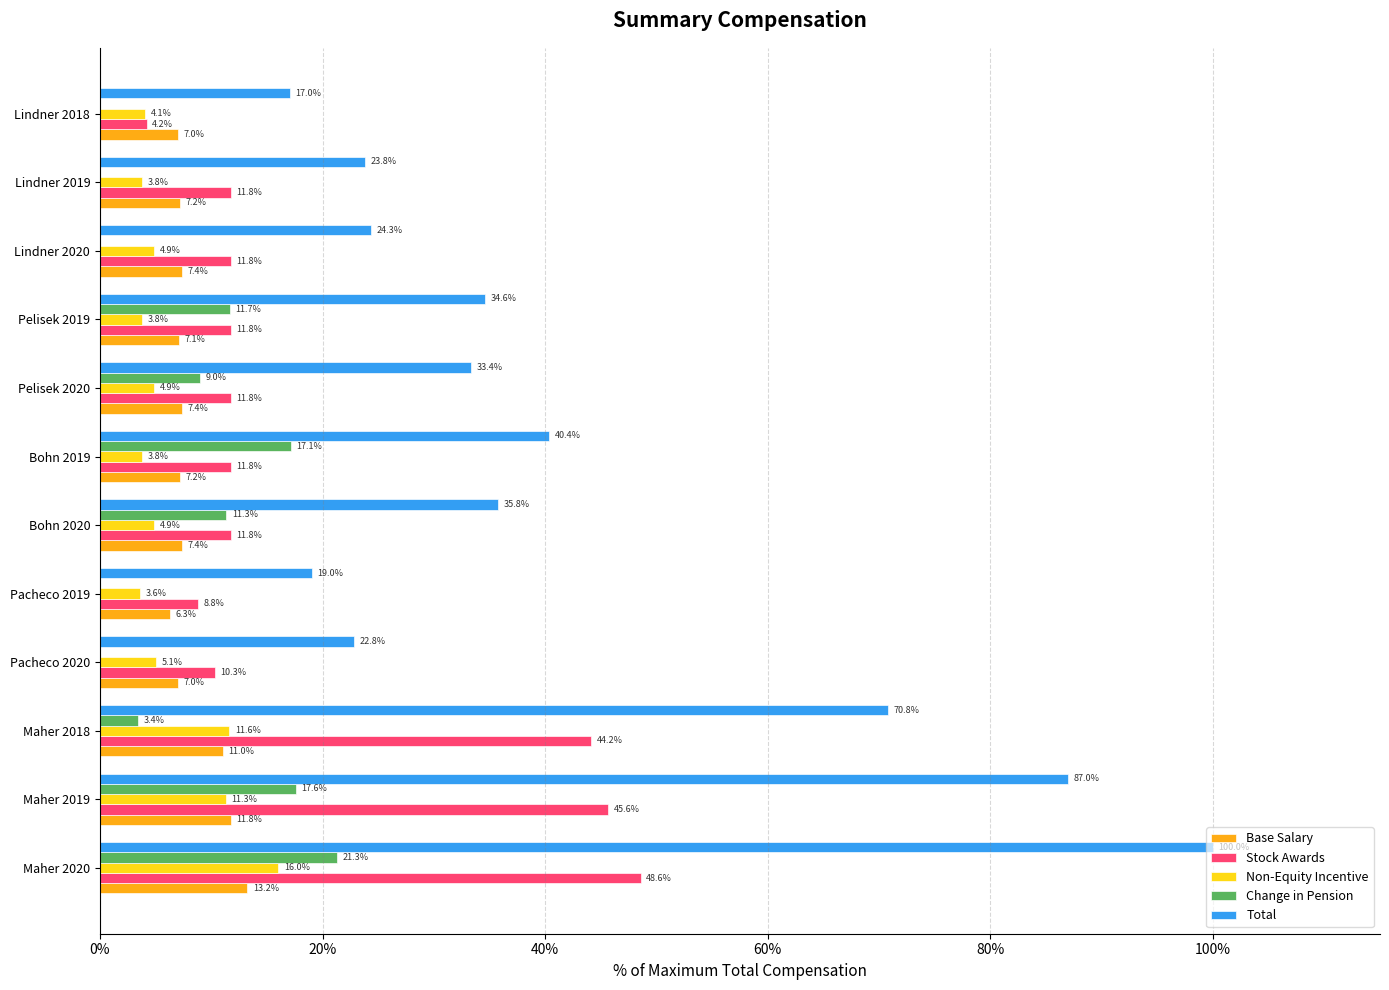

The Stock Awards series shows 18.0 at Pelisek 2020. True or false?

False